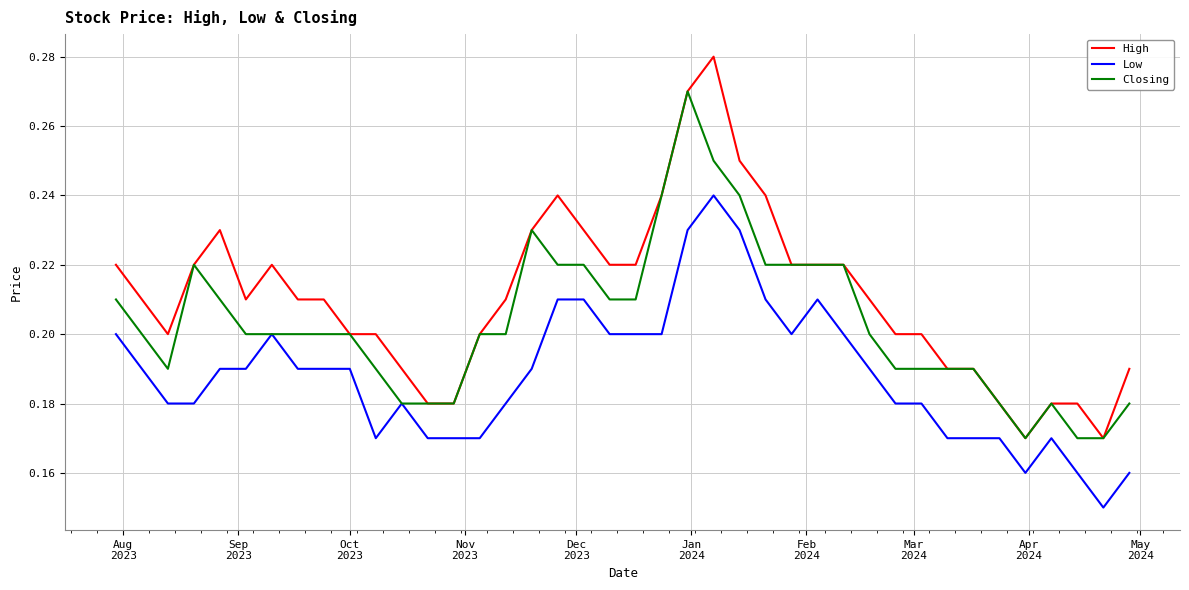

Which series has the largest range (max minus min)?

High